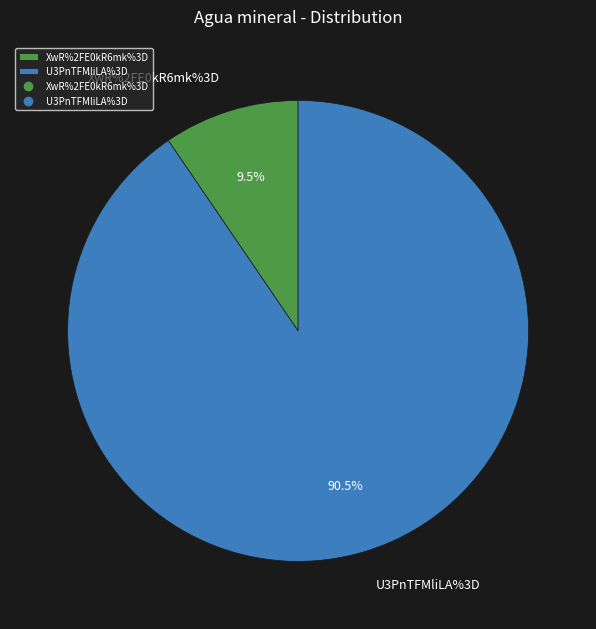

To the nearest percent, what is the difference between the largest and smallest slice percentages?

81%